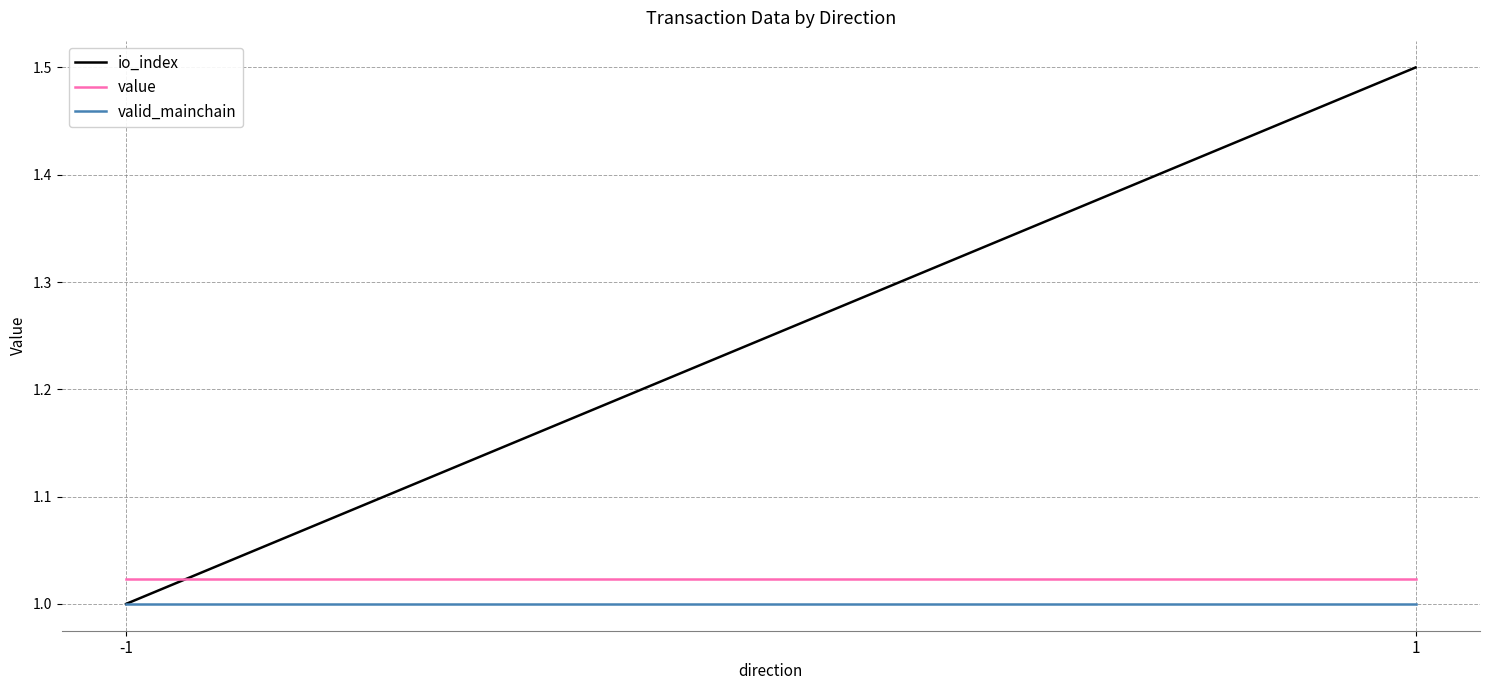

Which series has the widest spread of values?

io_index